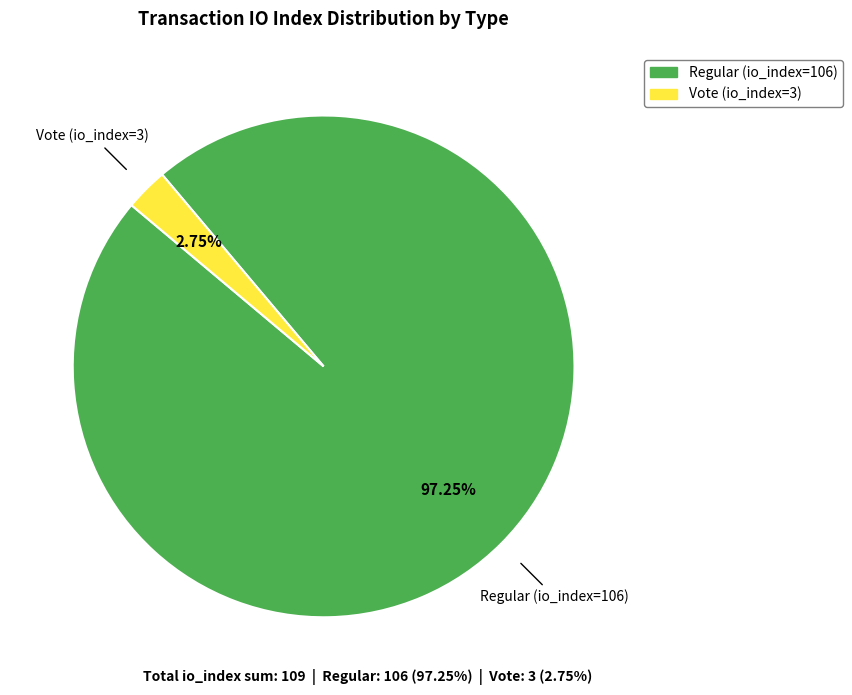

Rank the categories by value from lowest to highest.

Vote (io_index=3), Regular (io_index=106)